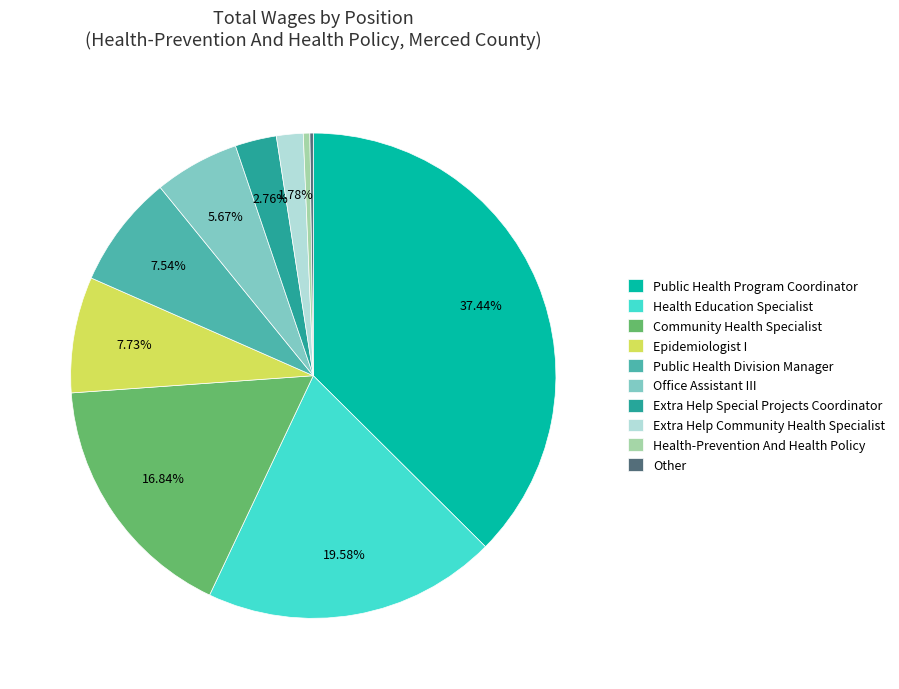

Approximately how many times larger is the value at Public Health Program Coordinator compared to Health-Prevention And Health Policy?

85.8